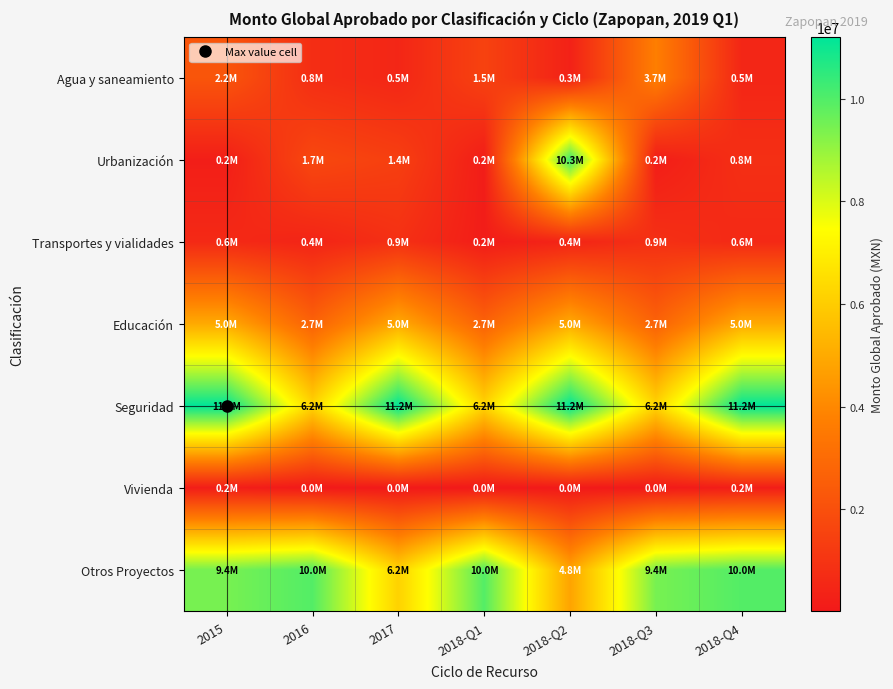

Rank the series at 2018-Q2 from lowest to highest value.

Vivienda, Agua y saneamiento, Transportes y vialidades, Otros Proyectos, Educación, Urbanización, Seguridad